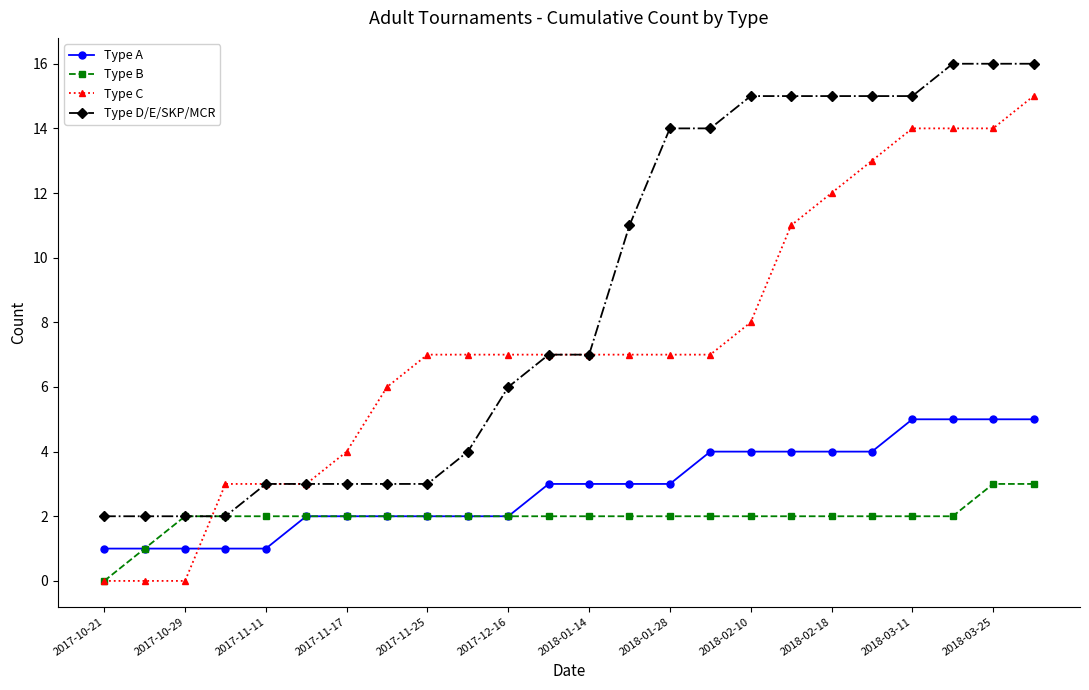

Which series has the largest range (max minus min)?

Type C